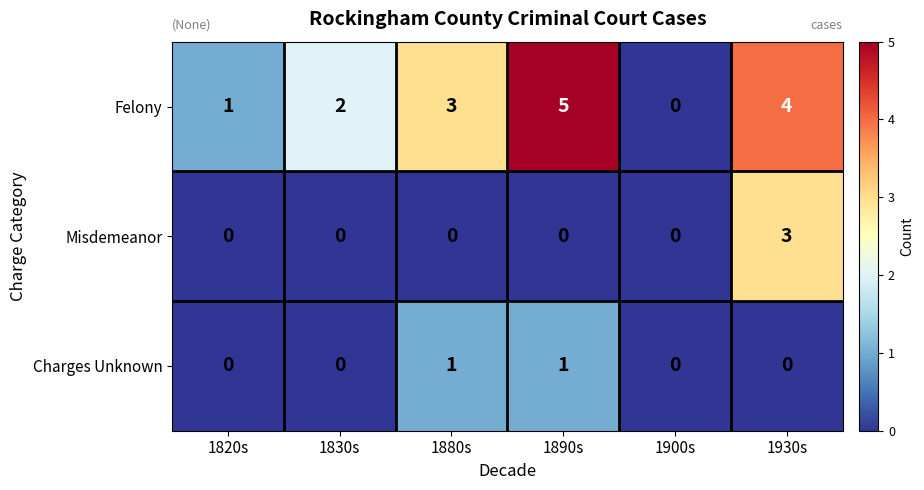

Between 1820s and 1880s, which series saw the biggest shift?

Felony